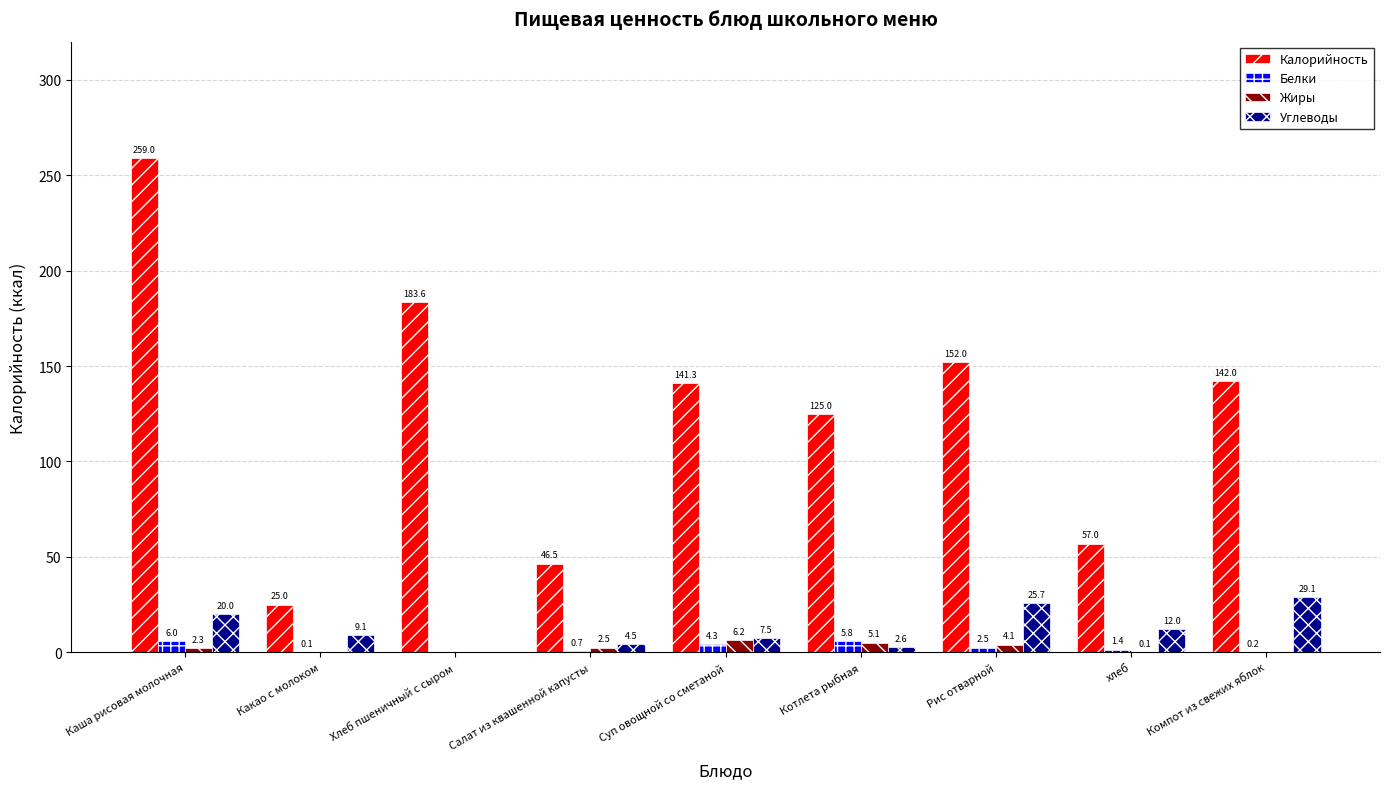

What is the sum of all Углеводы values?

110.5